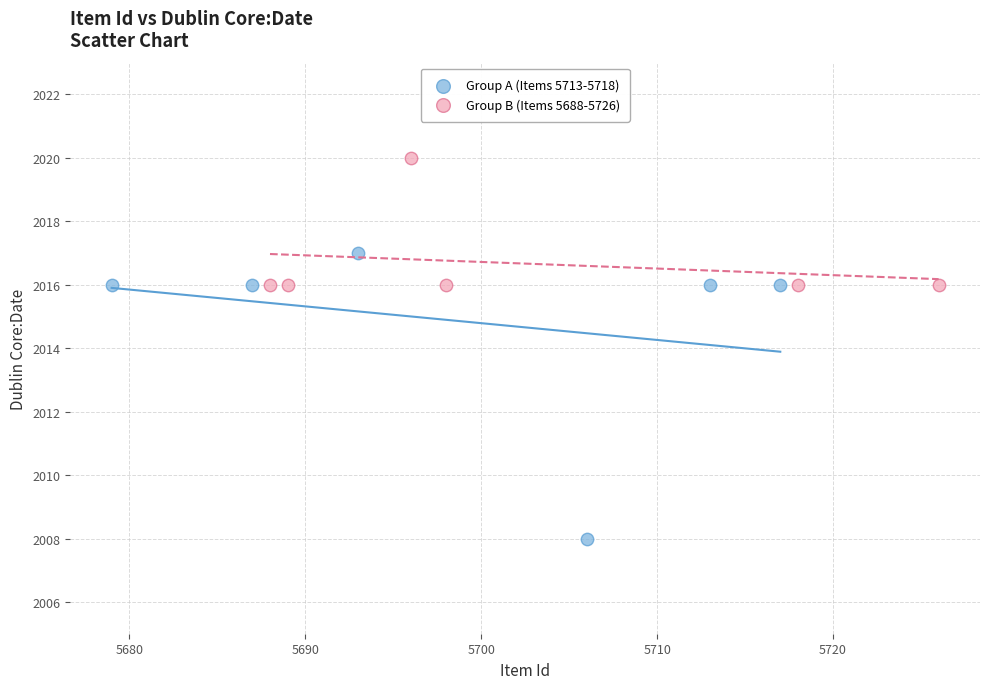

What are all the series names shown in the legend?

Group A (Items 5713-5718), Group B (Items 5688-5726)